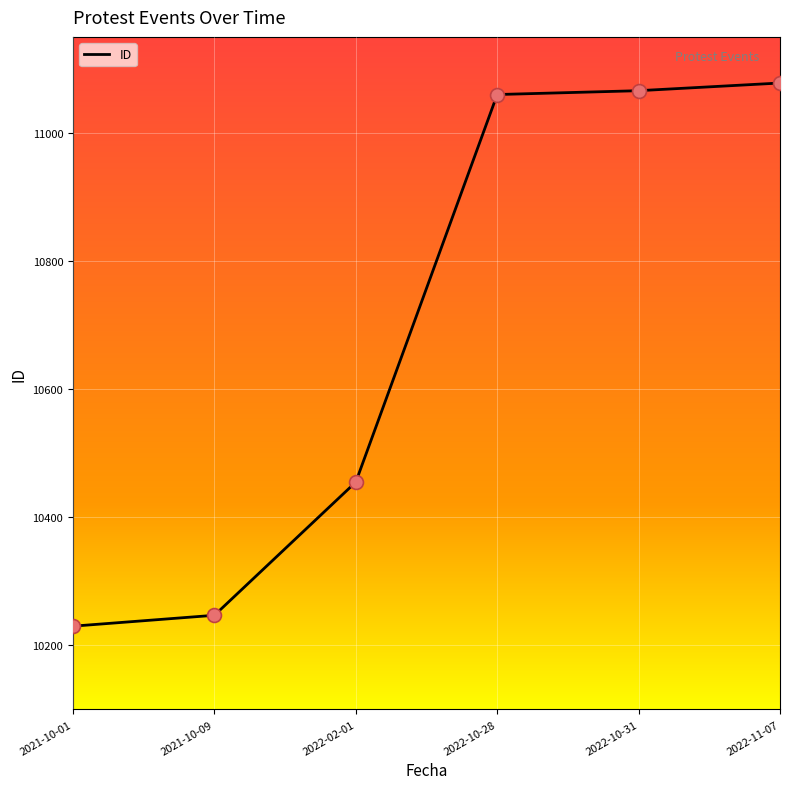

What is the ratio of the value at 2022-10-31 to the value at 2022-02-01?

1.1